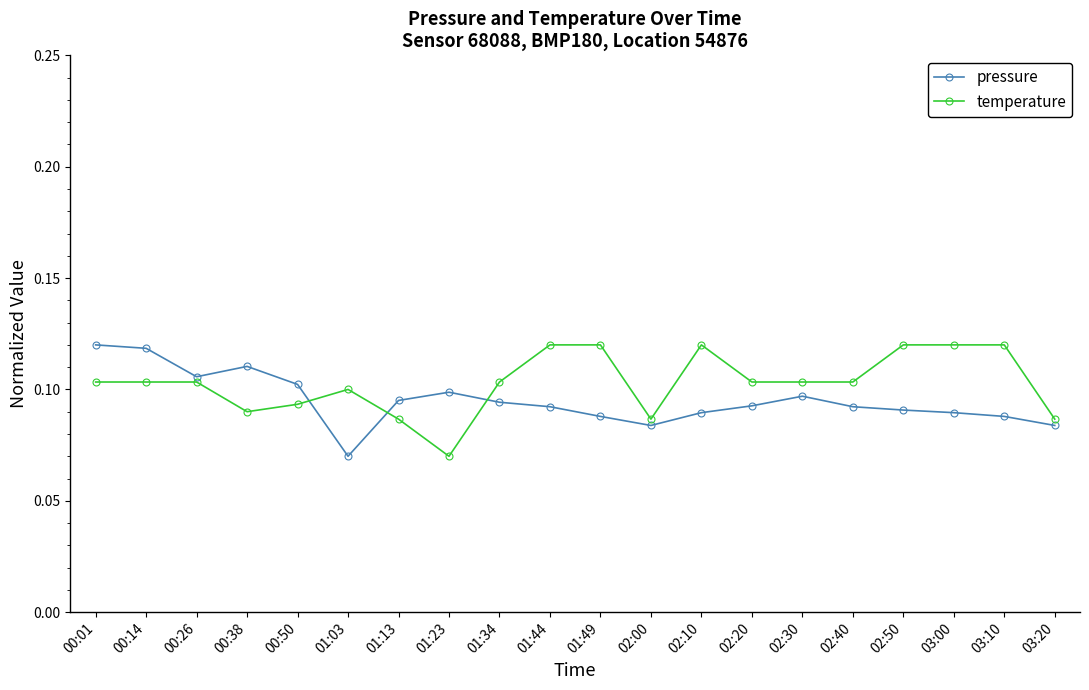

Is the value of temperature at 02:20 greater than the value of pressure at 00:38?

No